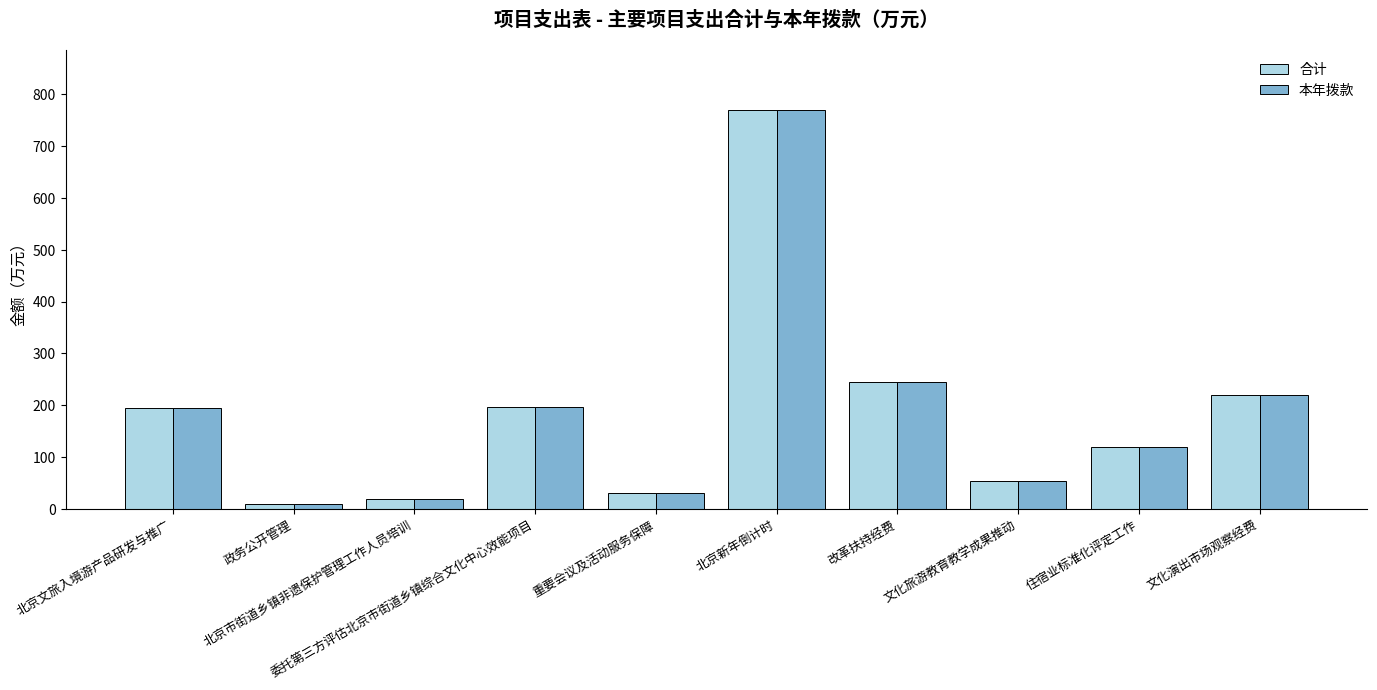

What is the sum of all 本年拨款 values?

1859.6